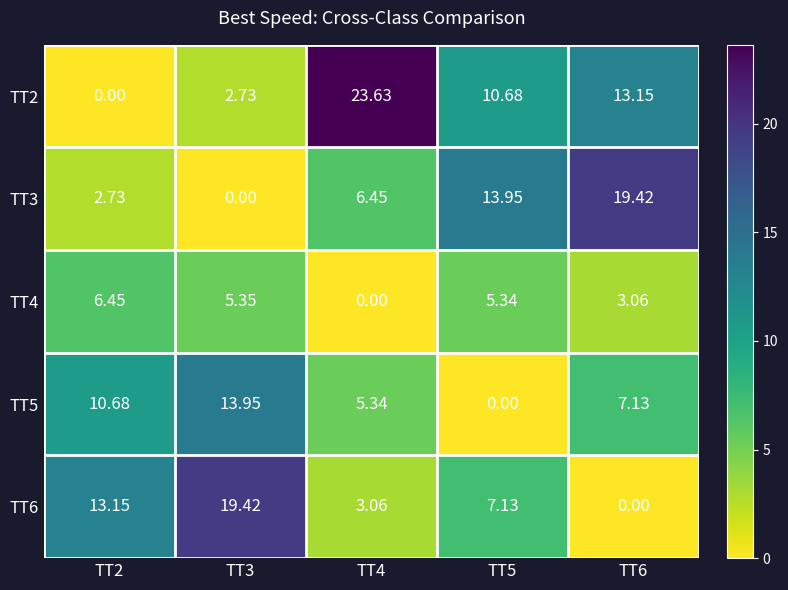

Which series has the largest range (max minus min)?

TT2